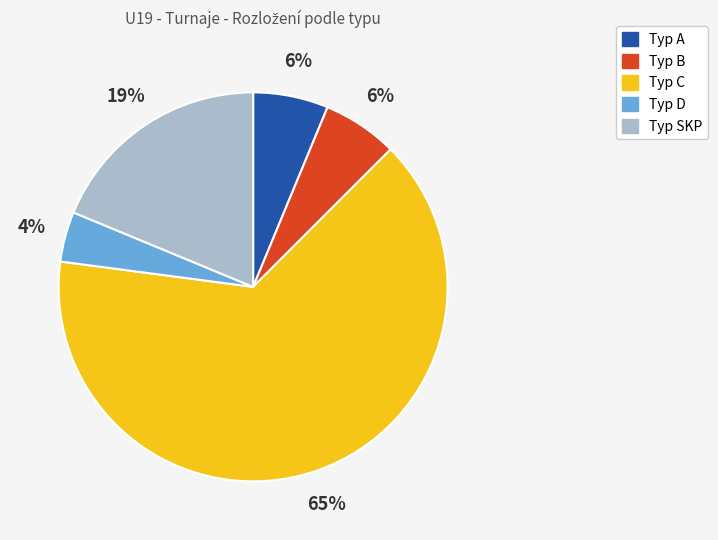

To the nearest percent, what is the average slice percentage?

20%